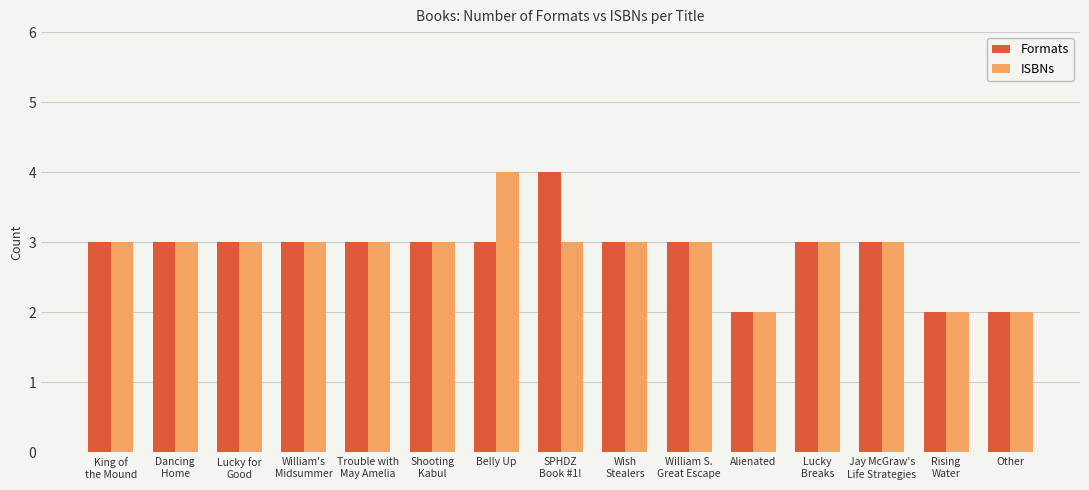

What is the sum of the ISBNs values at SPHDZ
Book #1! and Other?

5